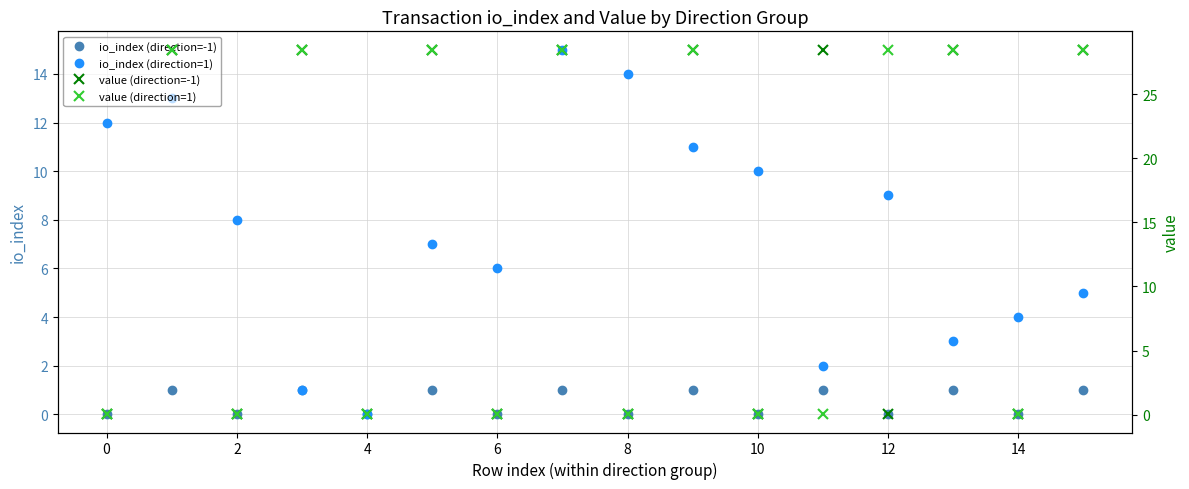

How many data points in value (direction=-1) are above 28?

8